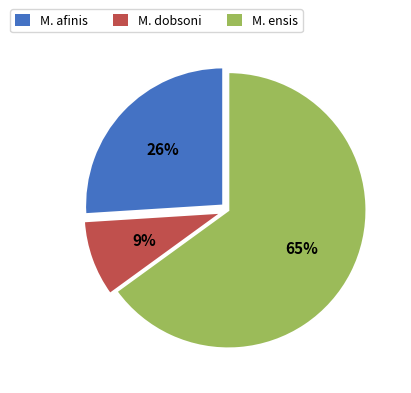

To the nearest percent, what is the average slice percentage?

33%